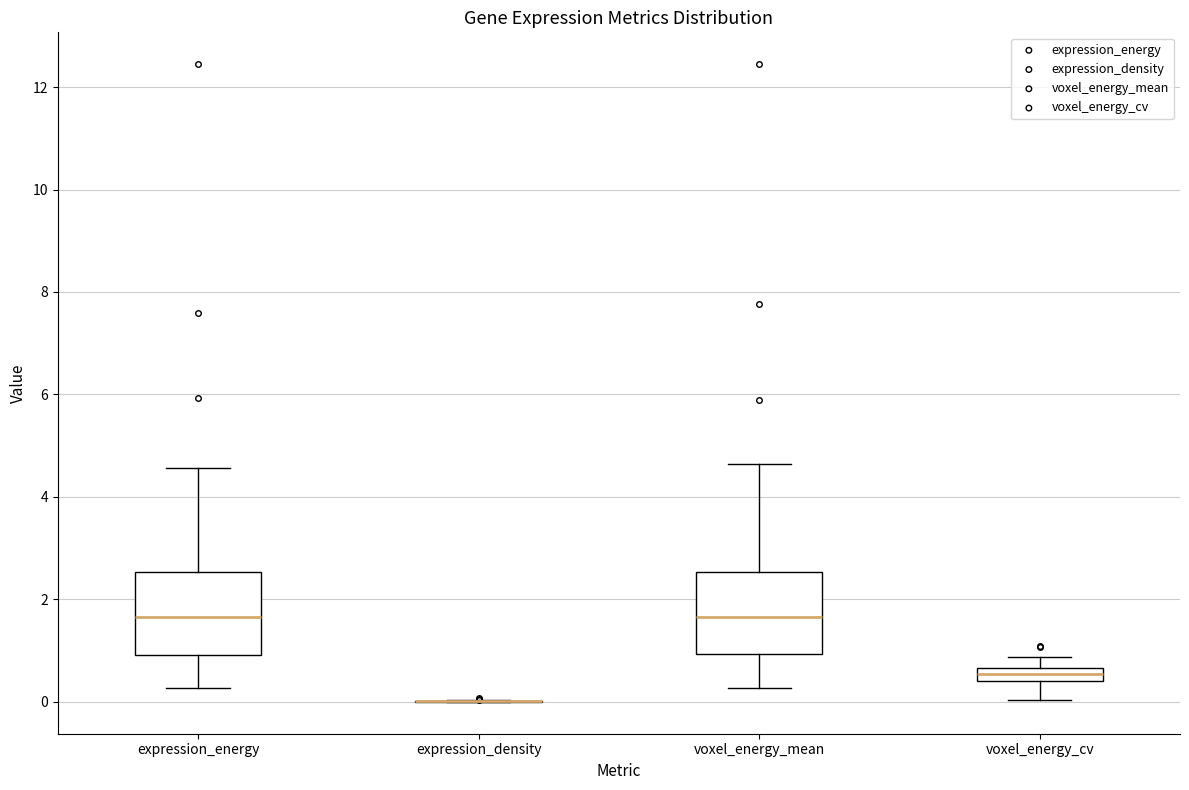

Where is the lower edge of the box for voxel_energy_cv on the y-axis? The values are not printed on the chart, so give them approximately, as read against the axis.

0.4